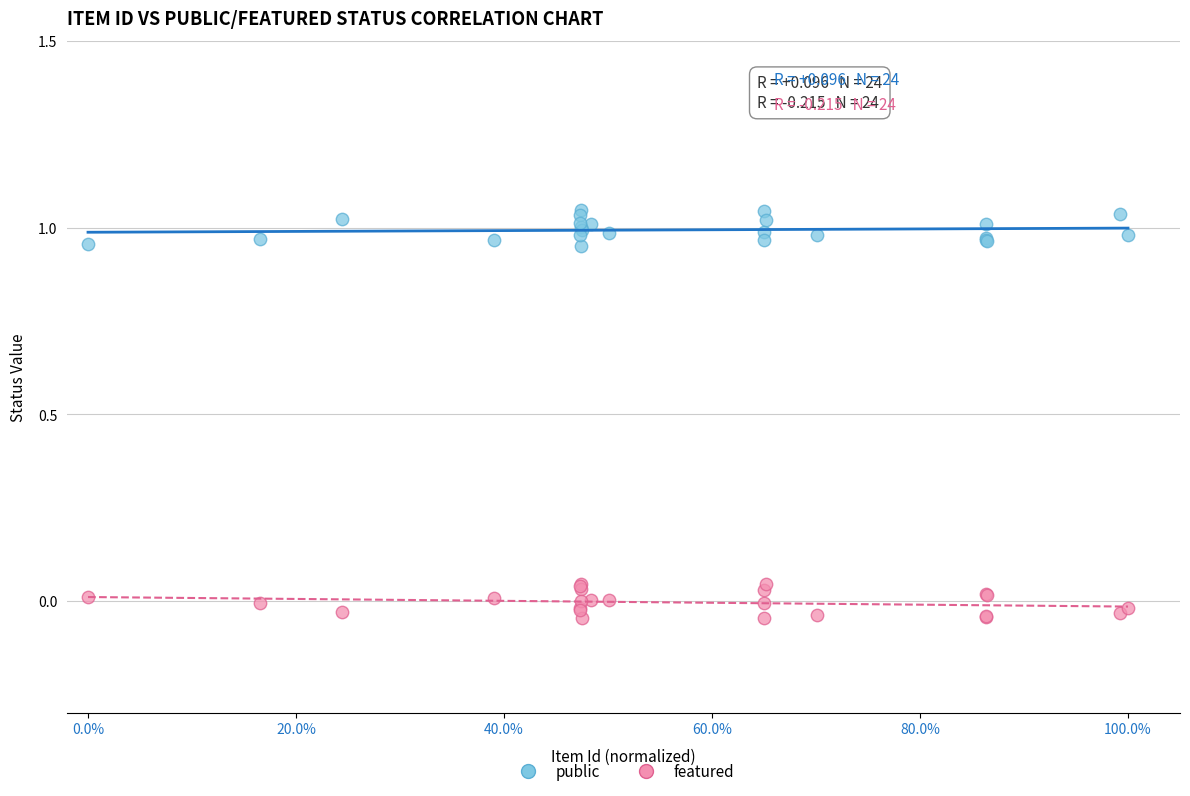

Which series reaches the minimum Y coordinate?

featured